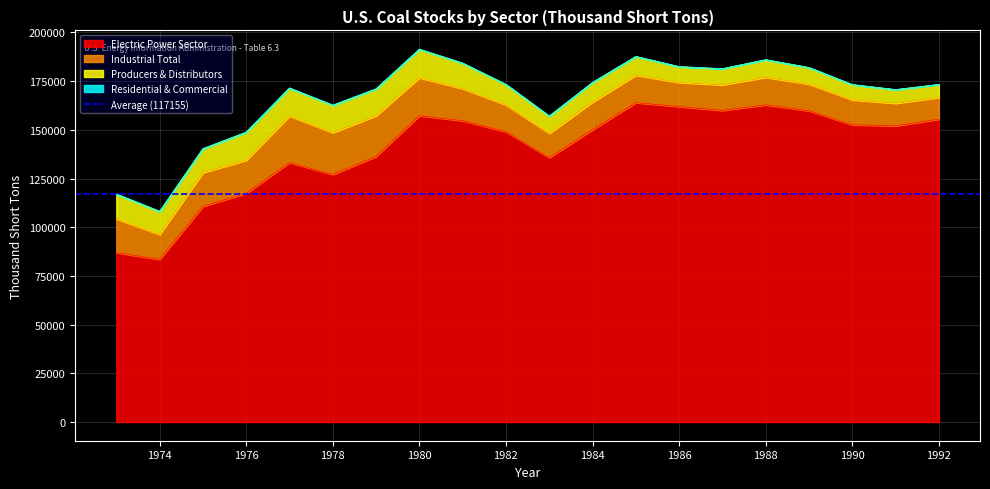

What is the difference between the maximum and minimum values in the Residential & Commercial series?

193.0